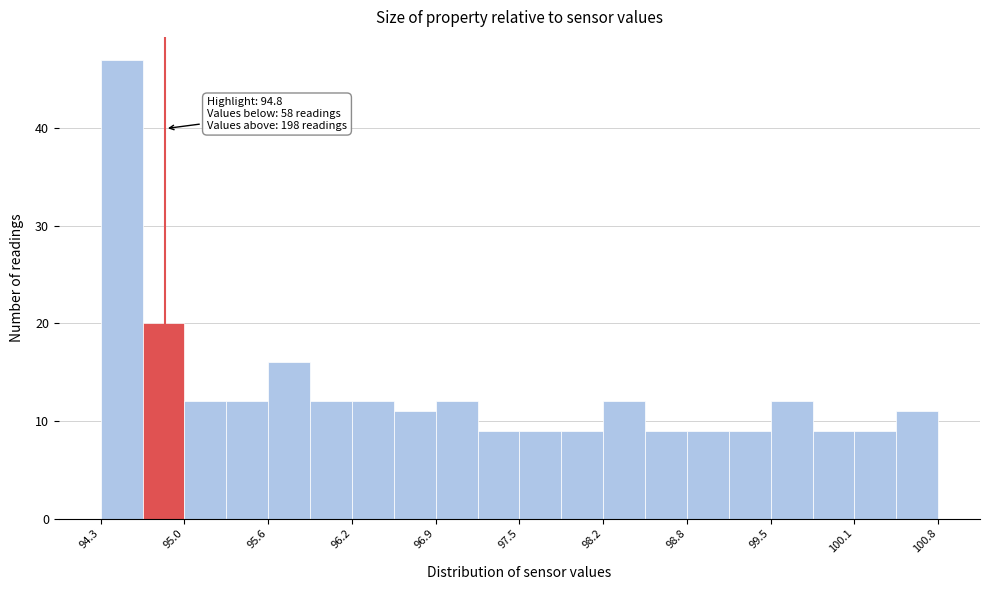

Around what value on the x-axis is the tallest bar? Give the approximate position of its centre, as read against the axis.

94.5